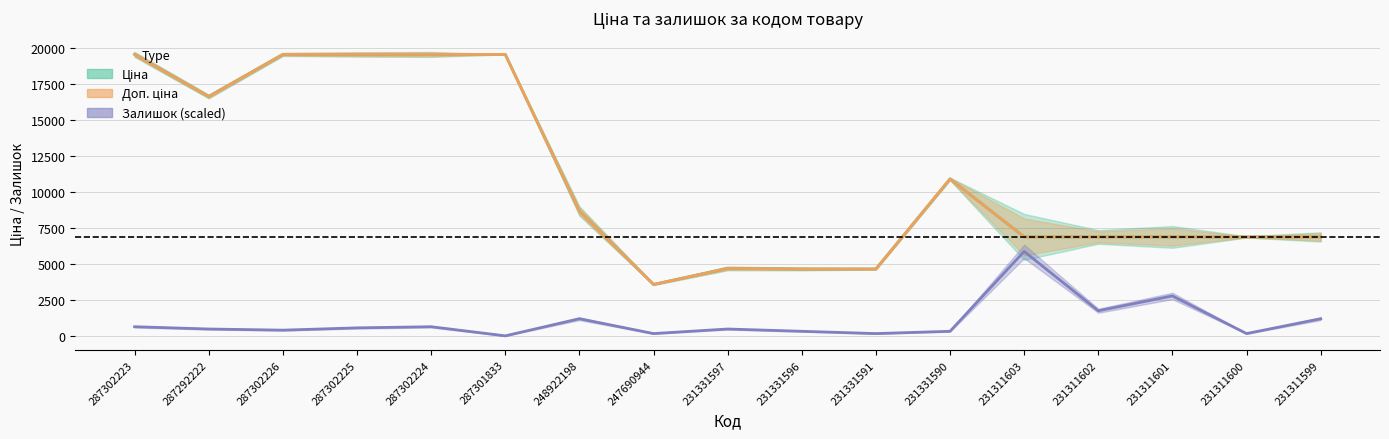

Which series has the largest total across all categories?

Ціна